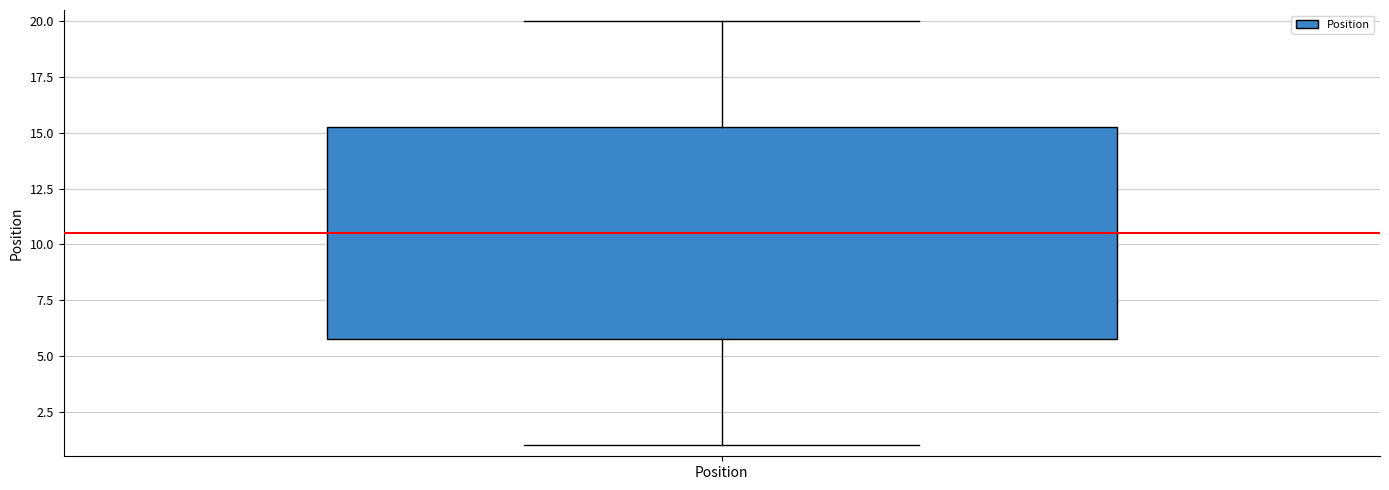

Transcribe this box plot: give where the median line is, the range the box spans, and where the two whiskers end, as read against the y-axis. The values are not printed on the chart, so give them approximately, as read against the axis.

median 10.5, box 6.0 to 15.5, whiskers 1.0 to 20.0